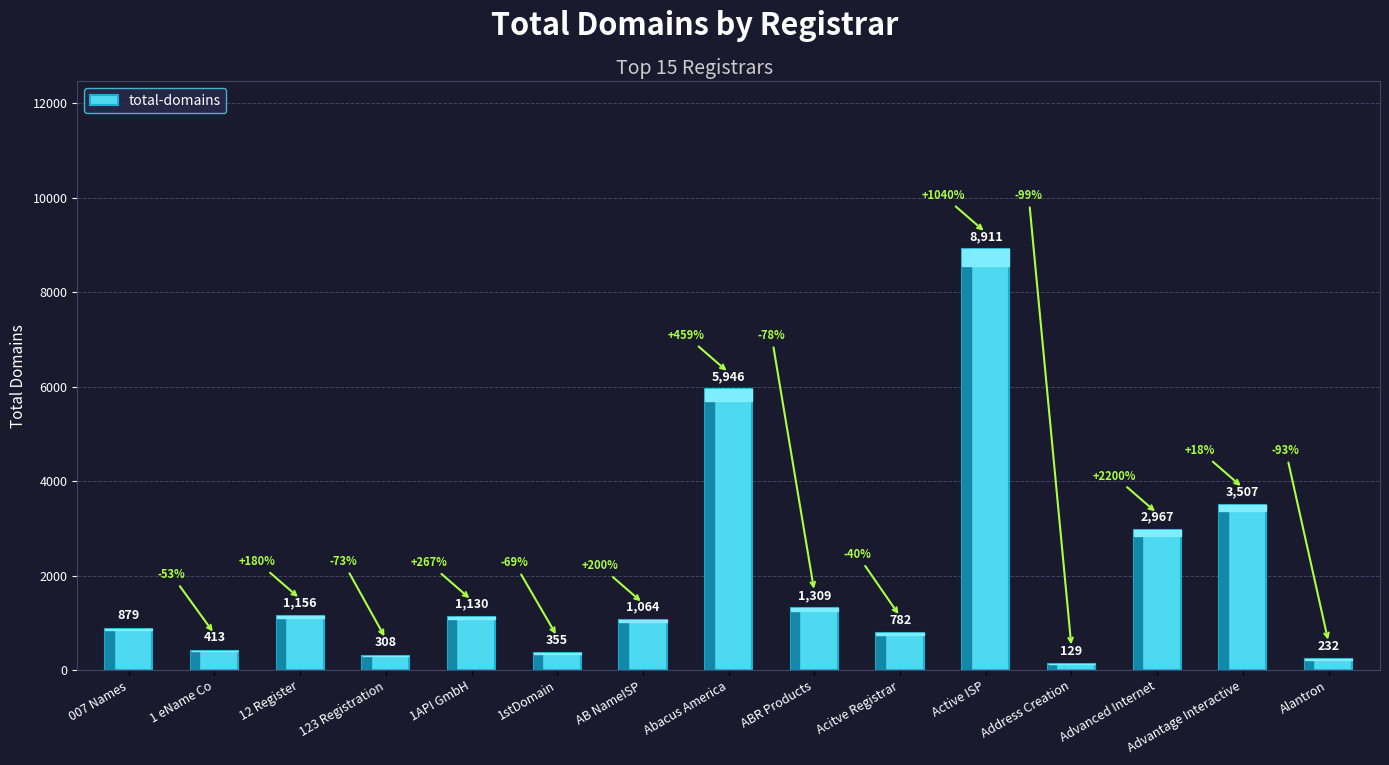

List the labels in order of value, smallest first.

Address Creation, Alantron, 123 Registration, 1stDomain, 1 eName Co, Acitve Registrar, 007 Names, AB NameISP, 1API GmbH, 12 Register, ABR Products, Advanced Internet, Advantage Interactive, Abacus America, Active ISP